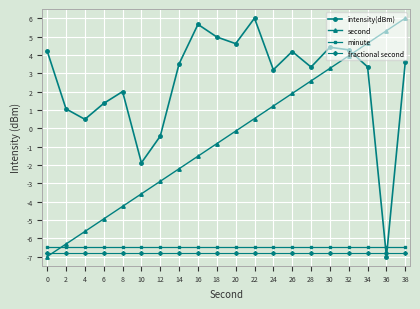

List the labels in order of second value, smallest first.

0, 2, 4, 6, 8, 10, 12, 14, 16, 18, 20, 22, 24, 26, 28, 30, 32, 34, 36, 38